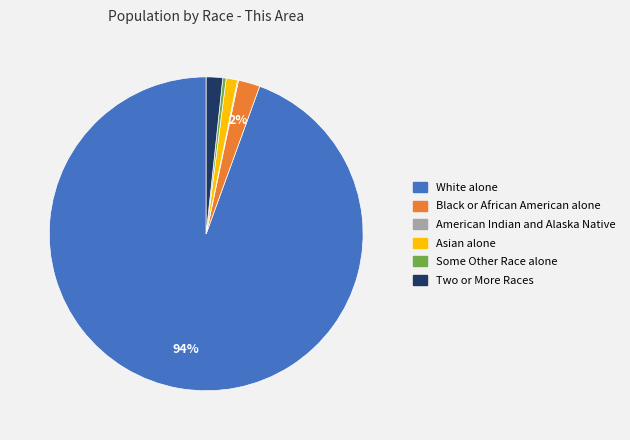

Between Some Other Race alone and Black or African American alone, which is larger?

Black or African American alone